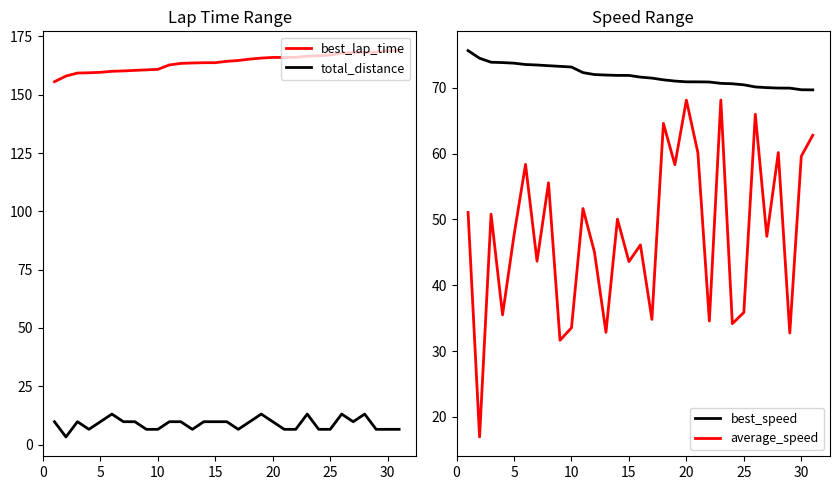

True or false: total_distance and best_lap_time cross at least once.

False